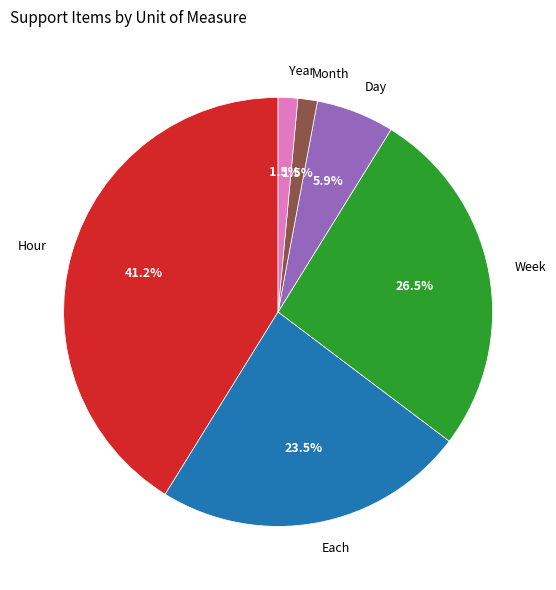

Do Week and Year together represent more than half of the pie?

No